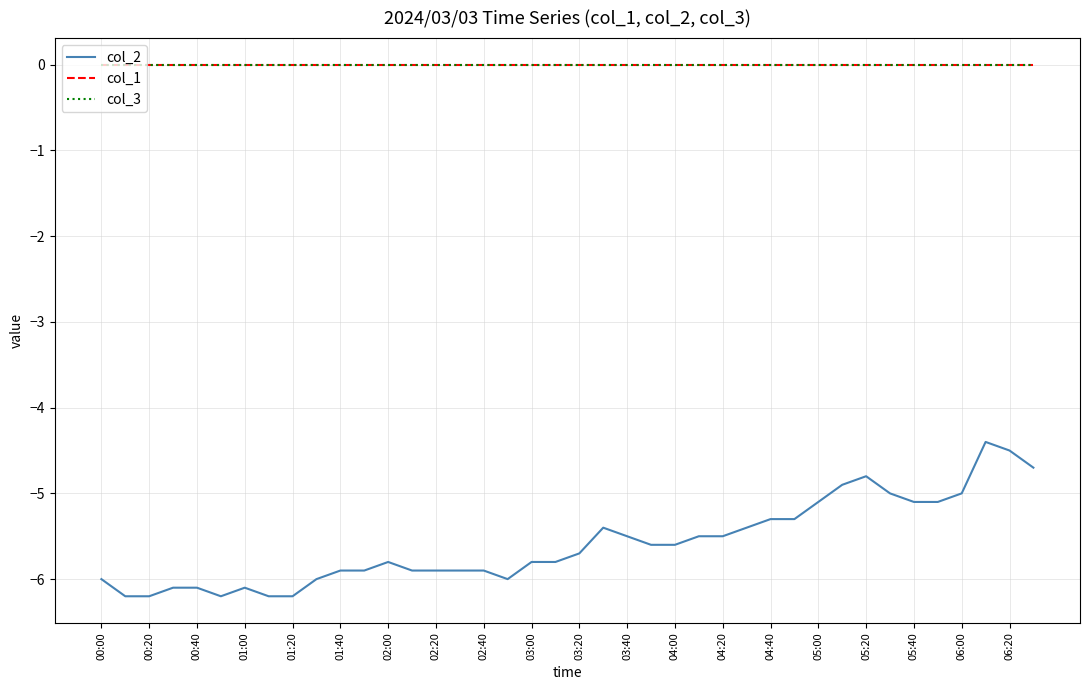

How many lines are shown in the chart?

3